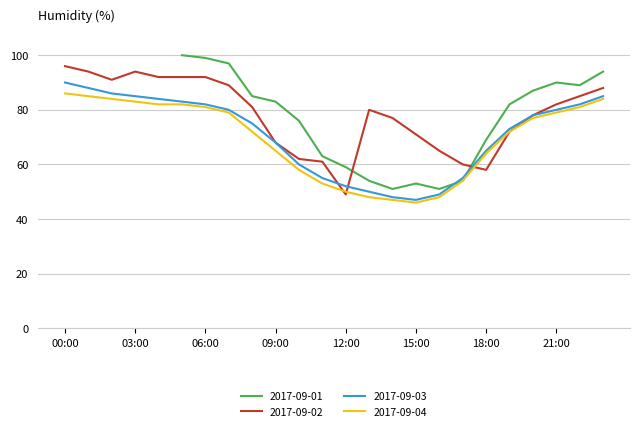

Is it true that 2017-09-04 equals 58 at 10:00?

True